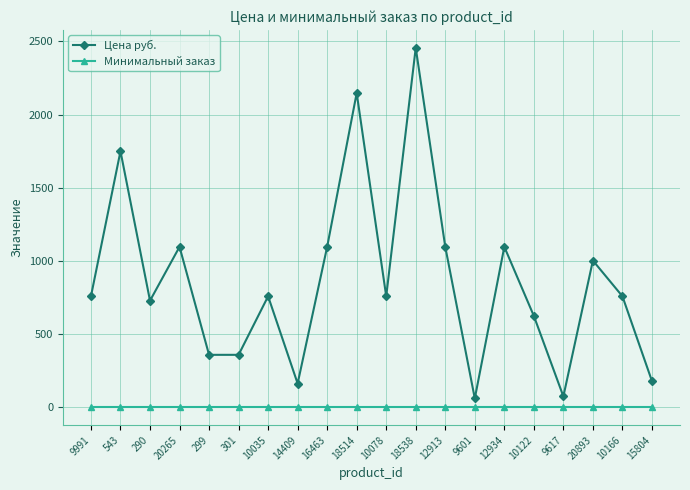

Reading right to left, extract all data points from this chart.

Цена руб.: 180.0	759.0	1003.0	75.0	625.0	1096.9	61.0	1096.9	2456.5	759.0	2147.5	1096.9	163.0	759.0	359.0	359.0	1096.9	729.0	1750.0	759.0
Минимальный заказ: 1.0	1.0	1.0	1.0	1.0	1.0	1.0	1.0	1.0	1.0	1.0	1.0	1.0	1.0	1.0	1.0	1.0	1.0	1.0	1.0